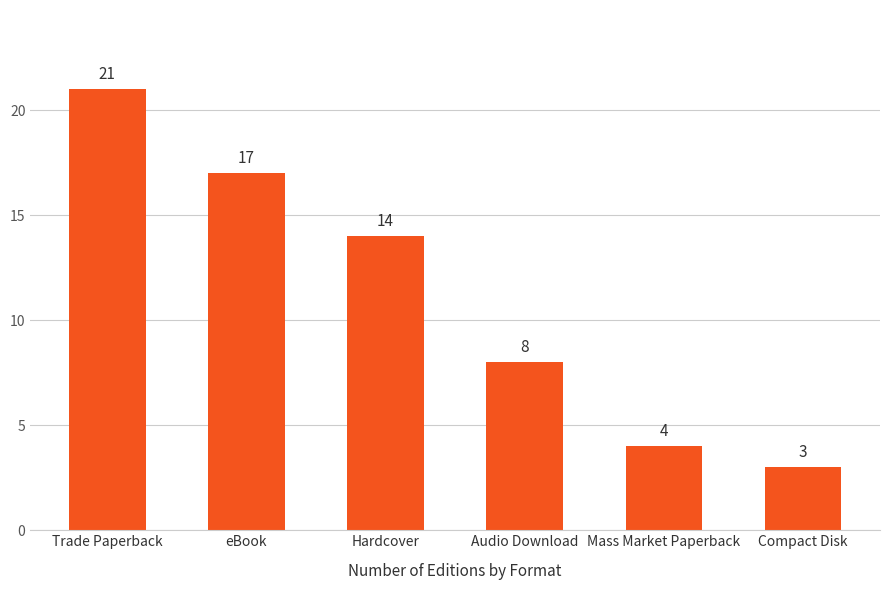

Reading left to right, transcribe all the data shown in this chart.

Trade Paperback=21	eBook=17	Hardcover=14	Audio Download=8	Mass Market Paperback=4	Compact Disk=3